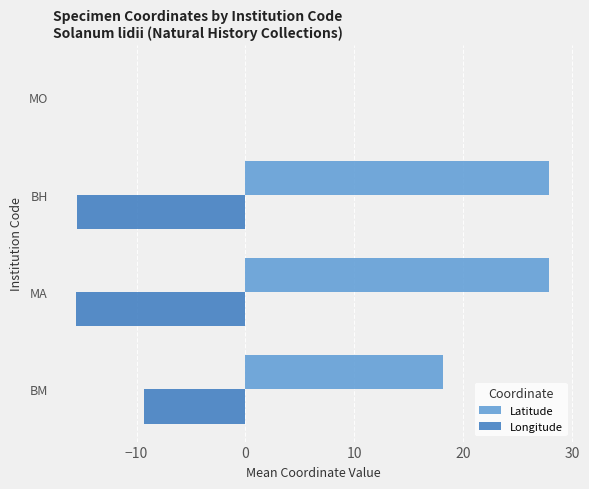

What is the sum of all Latitude values?

74.0